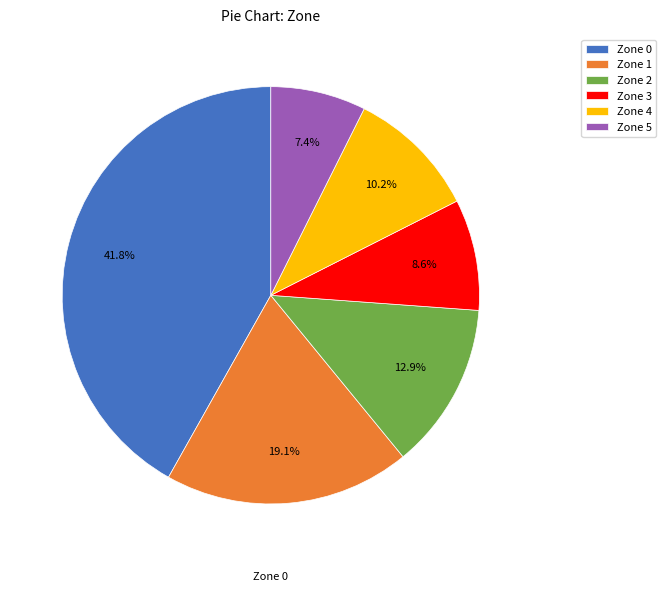

Combined, do Zone 3 and Zone 0 account for over 50%?

Yes